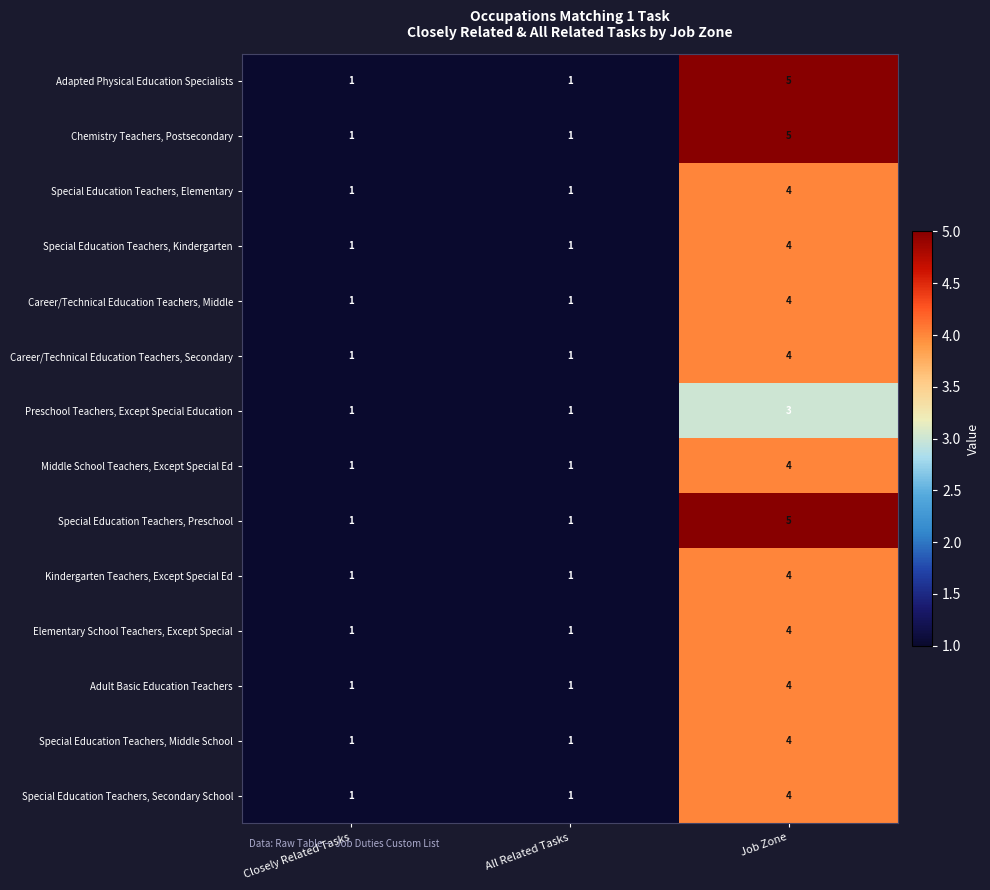

Count the Kindergarten Teachers, Except Special Ed values in the range 1 to 4.

3